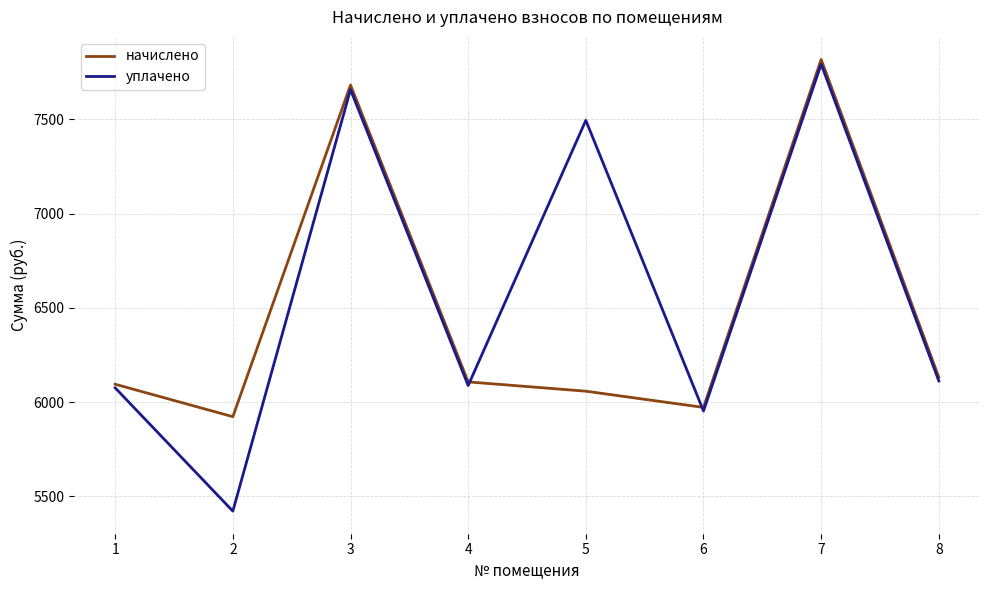

What is the maximum value shown in the chart?

7818.1